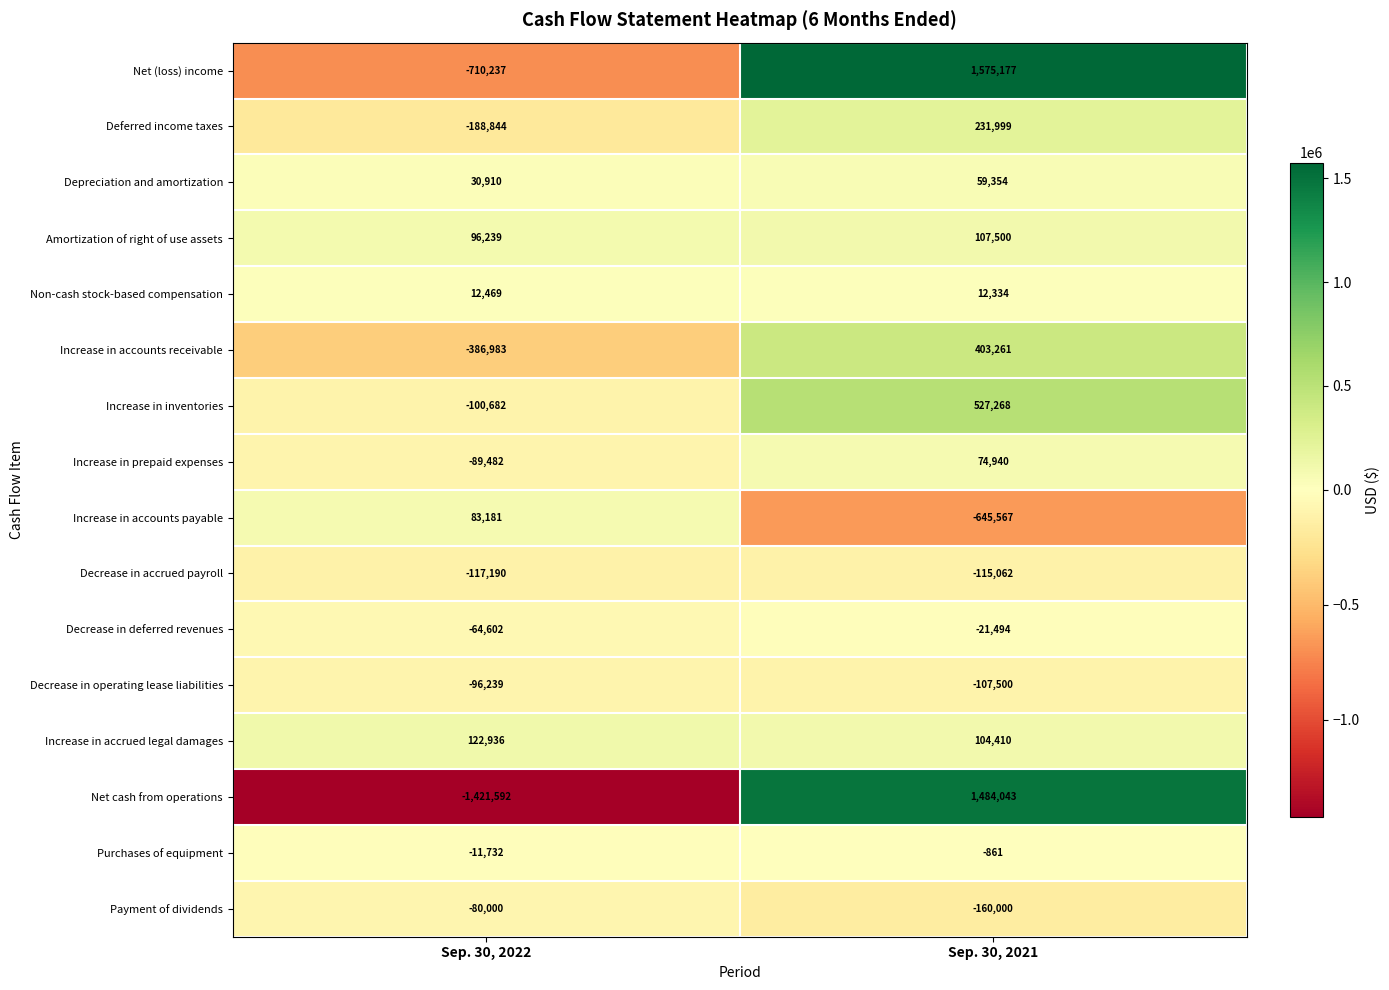

Count the number of data series in this chart.

16